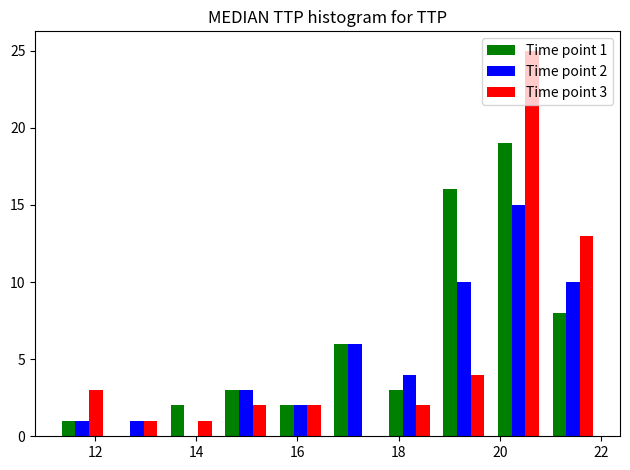

In the Time point 1 series, which range on the x-axis has the tallest bar?

19.8 to 21.0